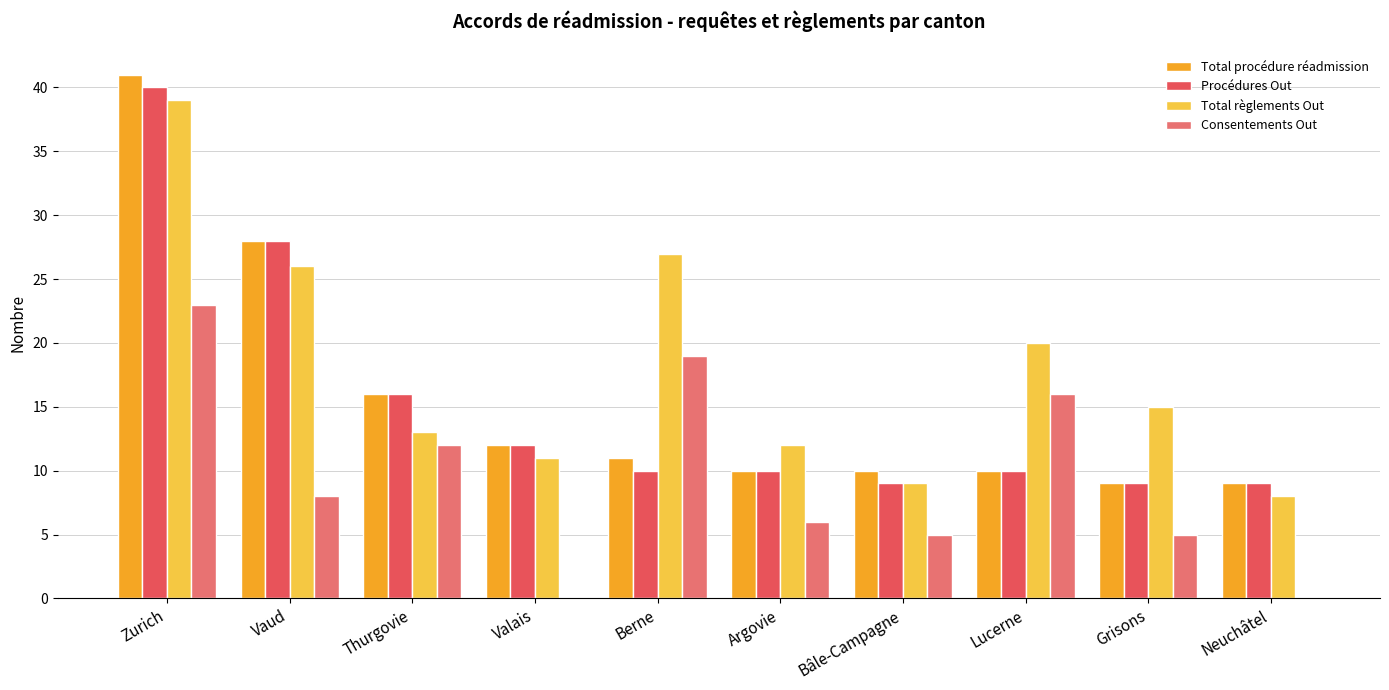

Does the chart contain stacked bars?

No